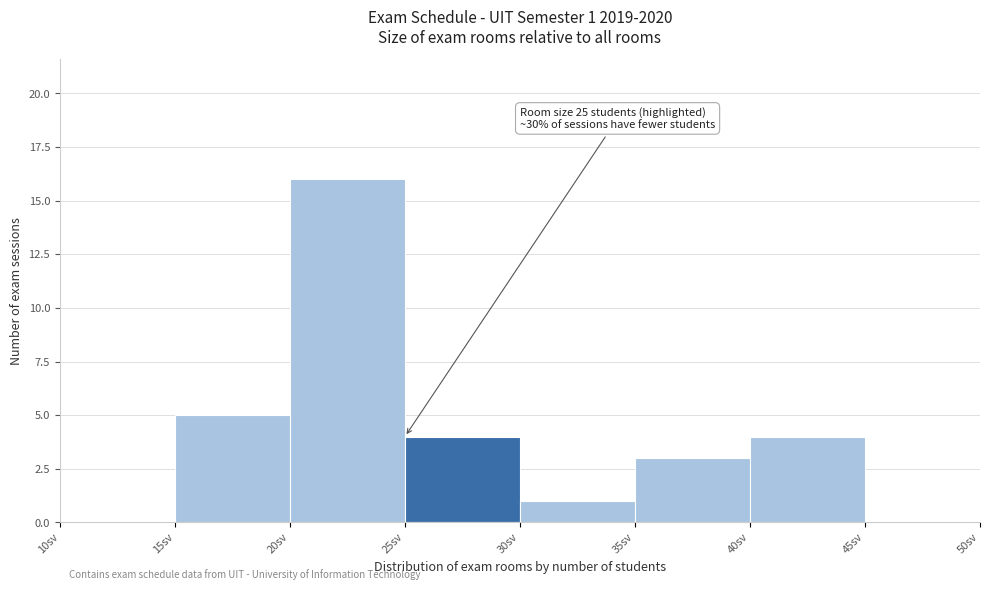

Over which range of the x-axis is the bar tallest?

20 to 25